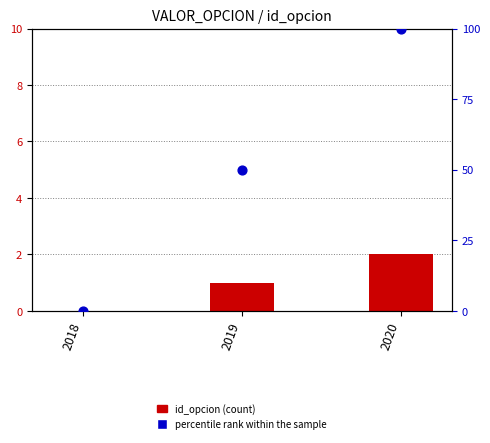

At how many categories does at least one series exceed 18?

2